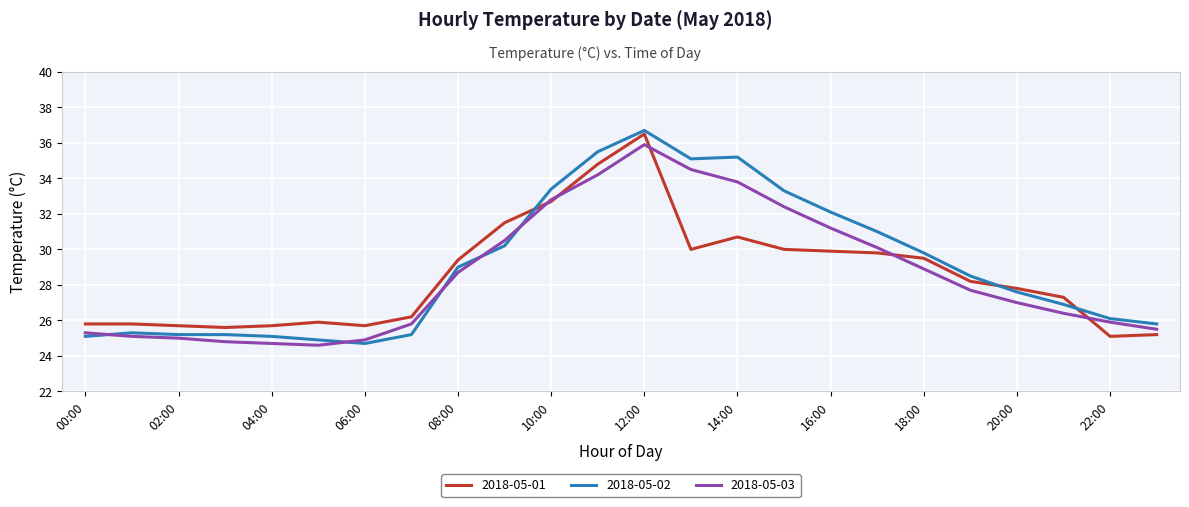

What is the maximum value for 2018-05-02?

36.7